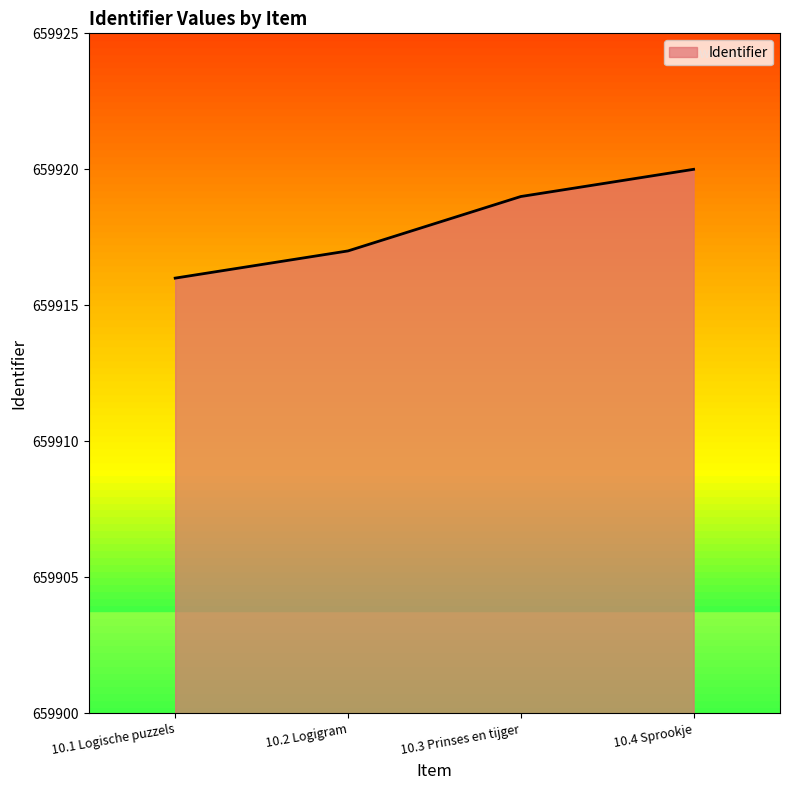

What is the greatest value displayed?

659920